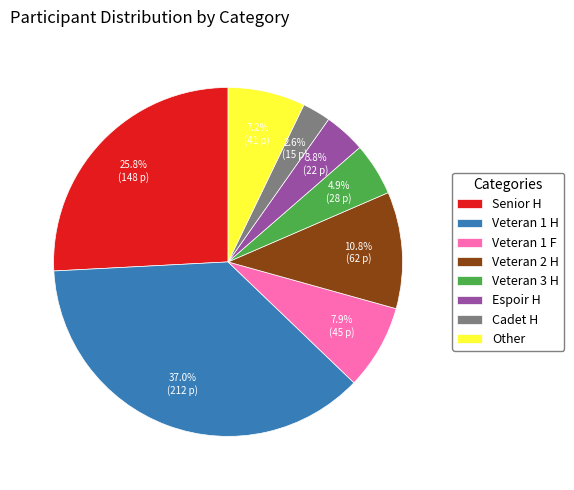

Between Espoir H and Veteran 1 F, which is larger?

Veteran 1 F